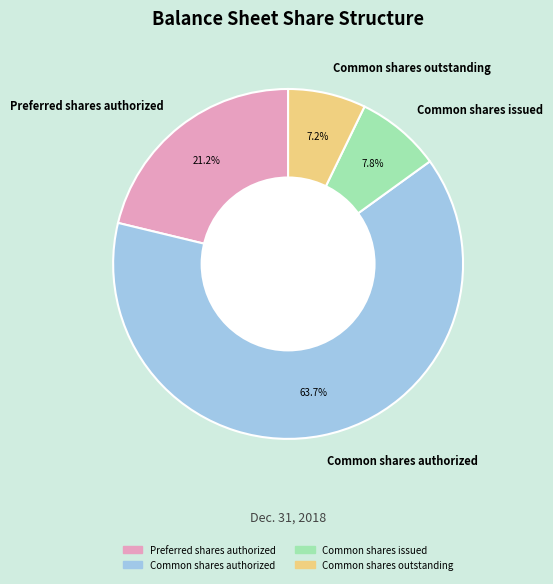

The Common shares authorized slice represents 71% of the pie. True or false?

False